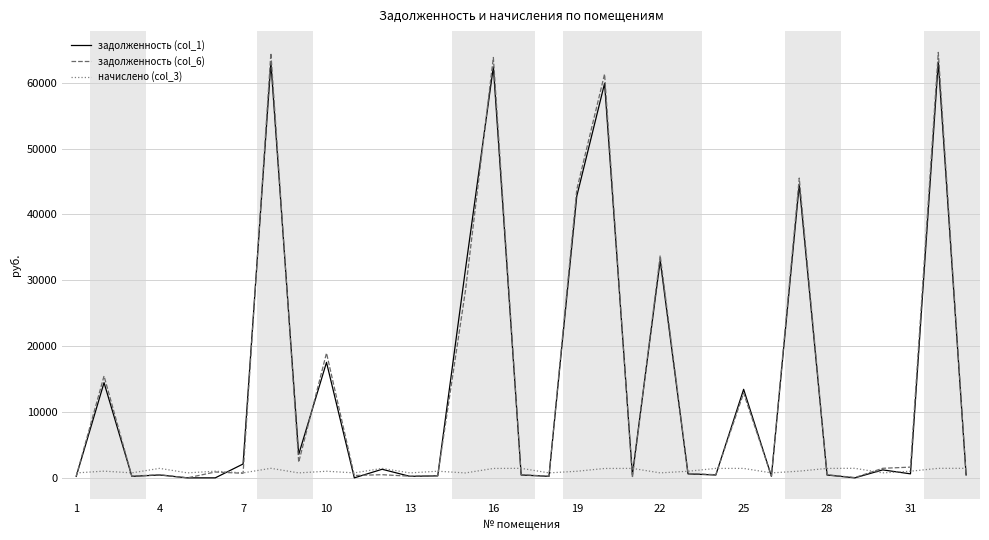

What is the maximum value for начислено (col_3)?

1447.9